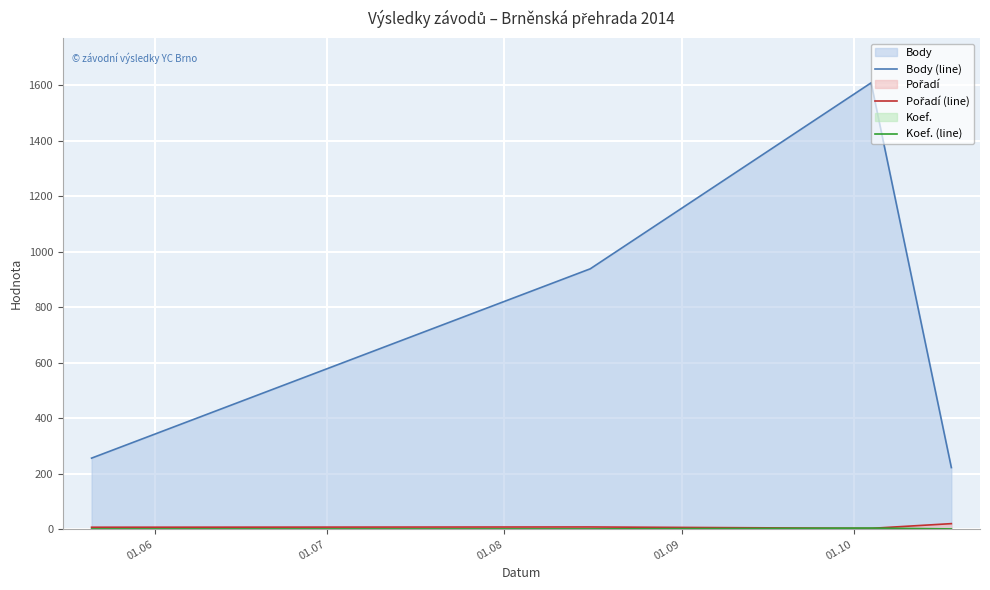

What is the lowest value of the Body (line) series?

222